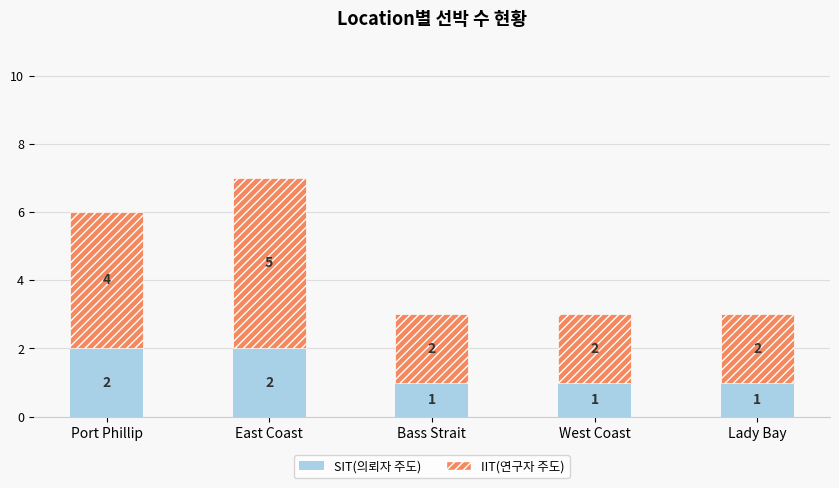

What is the sum of the SIT(의뢰자 주도) values at East Coast and West Coast?

3